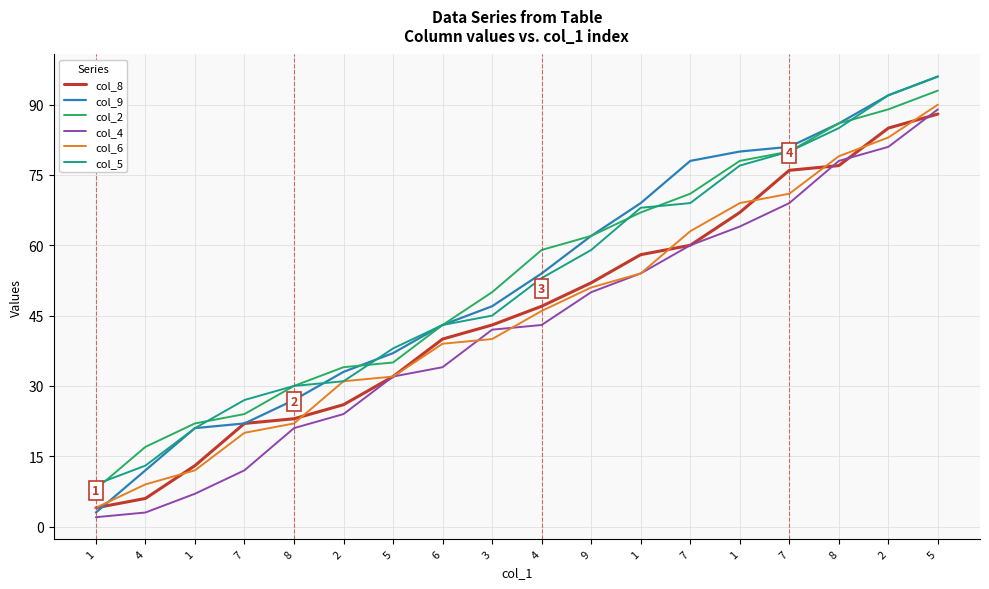

Reading left to right, transcribe all the data shown in this chart.

col_8: 4	6	13	22	23	26	32	40	43	47	52	58	60	67	76	77	85	88
col_9: 3	12	21	22	27	33	37	43	47	54	62	69	78	80	81	86	92	96
col_2: 8	17	22	24	30	34	35	43	50	59	62	67	71	78	80	86	89	93
col_4: 2	3	7	12	21	24	32	34	42	43	50	54	60	64	69	78	81	89
col_6: 4	9	12	20	22	31	32	39	40	46	51	54	63	69	71	79	83	90
col_5: 9	13	21	27	30	31	38	43	45	53	59	68	69	77	80	85	92	96